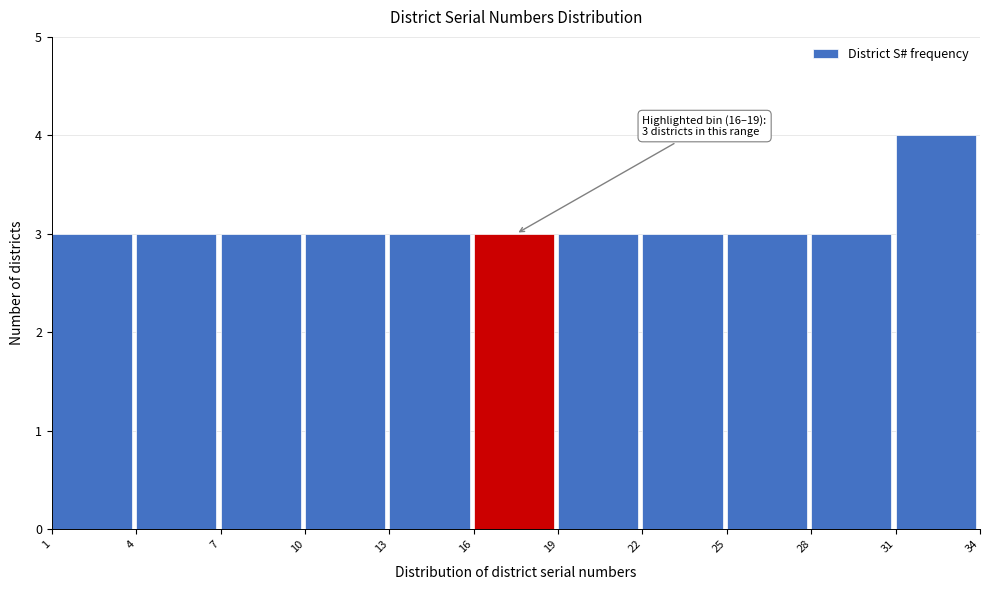

Which range on the x-axis has the tallest bar?

31 to 34